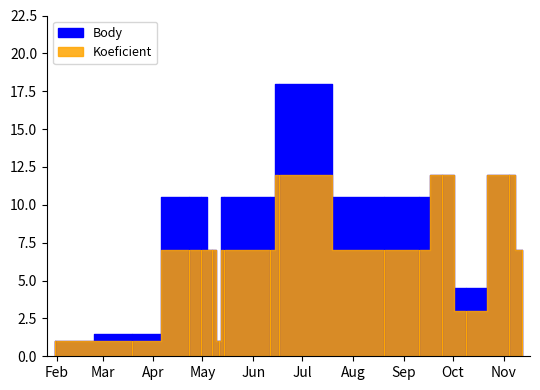

How many data points in Body are above 10?

9